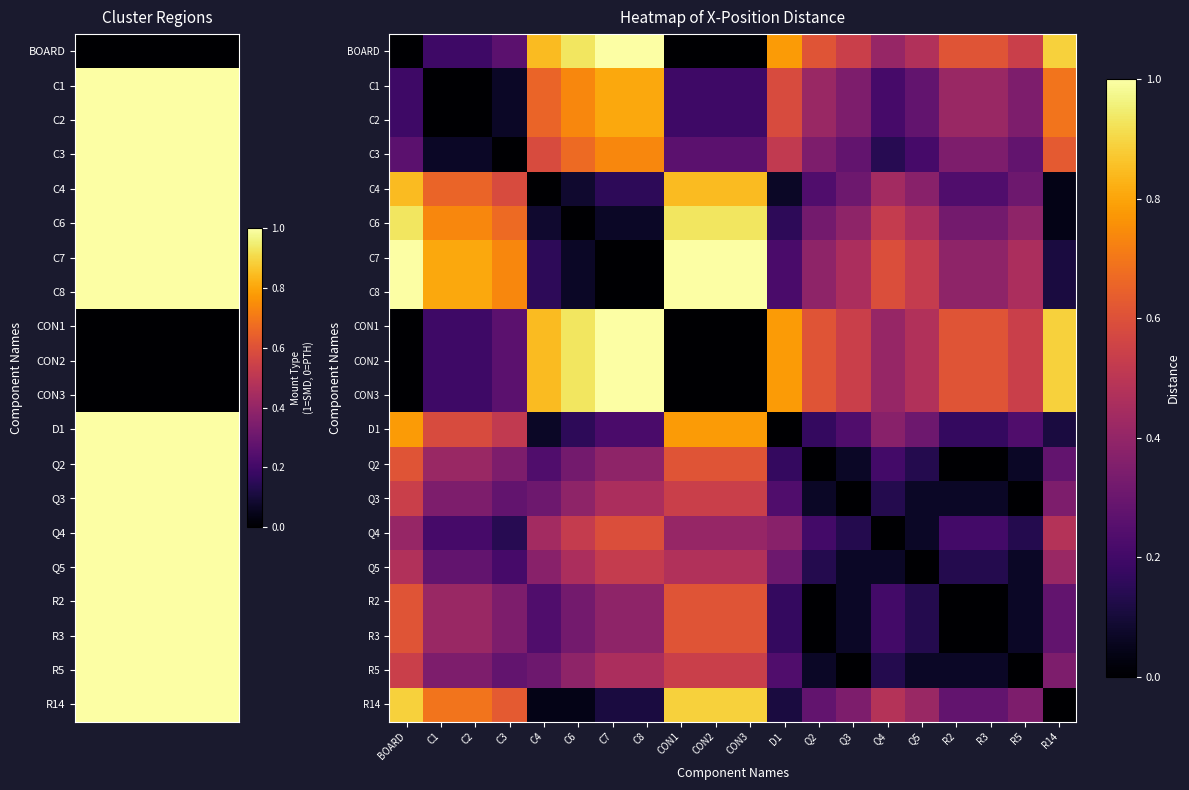

Reading left to right, list all the values displayed in this chart.

BOARD: BOARD=0.0	C1=0.2	C2=0.2	C3=0.3	C4=0.8	C6=0.9	C7=1.0	C8=1.0	CON1=0.0	CON2=0.0	CON3=0.0	D1=0.8	Q2=0.6	Q3=0.5	Q4=0.4	Q5=0.5	R2=0.6	R3=0.6	R5=0.5	R14=0.9
C1: BOARD=0.2	C1=0.0	C2=0.0	C3=0.1	C4=0.7	C6=0.7	C7=0.8	C8=0.8	CON1=0.2	CON2=0.2	CON3=0.2	D1=0.6	Q2=0.4	Q3=0.3	Q4=0.2	Q5=0.3	R2=0.4	R3=0.4	R5=0.3	R14=0.7
C2: BOARD=0.2	C1=0.0	C2=0.0	C3=0.1	C4=0.7	C6=0.7	C7=0.8	C8=0.8	CON1=0.2	CON2=0.2	CON3=0.2	D1=0.6	Q2=0.4	Q3=0.3	Q4=0.2	Q5=0.3	R2=0.4	R3=0.4	R5=0.3	R14=0.7
C3: BOARD=0.3	C1=0.1	C2=0.1	C3=0.0	C4=0.6	C6=0.7	C7=0.7	C8=0.7	CON1=0.3	CON2=0.3	CON3=0.3	D1=0.5	Q2=0.3	Q3=0.3	Q4=0.1	Q5=0.2	R2=0.3	R3=0.3	R5=0.3	R14=0.6
C4: BOARD=0.8	C1=0.7	C2=0.7	C3=0.6	C4=0.0	C6=0.1	C7=0.2	C8=0.2	CON1=0.8	CON2=0.8	CON3=0.8	D1=0.1	Q2=0.2	Q3=0.3	Q4=0.4	Q5=0.4	R2=0.2	R3=0.2	R5=0.3	R14=0.0
C6: BOARD=0.9	C1=0.7	C2=0.7	C3=0.7	C4=0.1	C6=0.0	C7=0.1	C8=0.1	CON1=0.9	CON2=0.9	CON3=0.9	D1=0.2	Q2=0.3	Q3=0.4	Q4=0.5	Q5=0.5	R2=0.3	R3=0.3	R5=0.4	R14=0.0
C7: BOARD=1.0	C1=0.8	C2=0.8	C3=0.7	C4=0.2	C6=0.1	C7=0.0	C8=0.0	CON1=1.0	CON2=1.0	CON3=1.0	D1=0.2	Q2=0.4	Q3=0.5	Q4=0.6	Q5=0.5	R2=0.4	R3=0.4	R5=0.5	R14=0.1
C8: BOARD=1.0	C1=0.8	C2=0.8	C3=0.7	C4=0.2	C6=0.1	C7=0.0	C8=0.0	CON1=1.0	CON2=1.0	CON3=1.0	D1=0.2	Q2=0.4	Q3=0.5	Q4=0.6	Q5=0.5	R2=0.4	R3=0.4	R5=0.5	R14=0.1
CON1: BOARD=0.0	C1=0.2	C2=0.2	C3=0.3	C4=0.8	C6=0.9	C7=1.0	C8=1.0	CON1=0.0	CON2=0.0	CON3=0.0	D1=0.8	Q2=0.6	Q3=0.5	Q4=0.4	Q5=0.5	R2=0.6	R3=0.6	R5=0.5	R14=0.9
CON2: BOARD=0.0	C1=0.2	C2=0.2	C3=0.3	C4=0.8	C6=0.9	C7=1.0	C8=1.0	CON1=0.0	CON2=0.0	CON3=0.0	D1=0.8	Q2=0.6	Q3=0.5	Q4=0.4	Q5=0.5	R2=0.6	R3=0.6	R5=0.5	R14=0.9
CON3: BOARD=0.0	C1=0.2	C2=0.2	C3=0.3	C4=0.8	C6=0.9	C7=1.0	C8=1.0	CON1=0.0	CON2=0.0	CON3=0.0	D1=0.8	Q2=0.6	Q3=0.5	Q4=0.4	Q5=0.5	R2=0.6	R3=0.6	R5=0.5	R14=0.9
D1: BOARD=0.8	C1=0.6	C2=0.6	C3=0.5	C4=0.1	C6=0.2	C7=0.2	C8=0.2	CON1=0.8	CON2=0.8	CON3=0.8	D1=0.0	Q2=0.2	Q3=0.2	Q4=0.4	Q5=0.3	R2=0.2	R3=0.2	R5=0.2	R14=0.1
Q2: BOARD=0.6	C1=0.4	C2=0.4	C3=0.3	C4=0.2	C6=0.3	C7=0.4	C8=0.4	CON1=0.6	CON2=0.6	CON3=0.6	D1=0.2	Q2=0.0	Q3=0.1	Q4=0.2	Q5=0.1	R2=0.0	R3=0.0	R5=0.1	R14=0.3
Q3: BOARD=0.5	C1=0.3	C2=0.3	C3=0.3	C4=0.3	C6=0.4	C7=0.5	C8=0.5	CON1=0.5	CON2=0.5	CON3=0.5	D1=0.2	Q2=0.1	Q3=0.0	Q4=0.1	Q5=0.1	R2=0.1	R3=0.1	R5=0.0	R14=0.3
Q4: BOARD=0.4	C1=0.2	C2=0.2	C3=0.1	C4=0.4	C6=0.5	C7=0.6	C8=0.6	CON1=0.4	CON2=0.4	CON3=0.4	D1=0.4	Q2=0.2	Q3=0.1	Q4=0.0	Q5=0.1	R2=0.2	R3=0.2	R5=0.1	R14=0.5
Q5: BOARD=0.5	C1=0.3	C2=0.3	C3=0.2	C4=0.4	C6=0.5	C7=0.5	C8=0.5	CON1=0.5	CON2=0.5	CON3=0.5	D1=0.3	Q2=0.1	Q3=0.1	Q4=0.1	Q5=0.0	R2=0.1	R3=0.1	R5=0.1	R14=0.4
R2: BOARD=0.6	C1=0.4	C2=0.4	C3=0.3	C4=0.2	C6=0.3	C7=0.4	C8=0.4	CON1=0.6	CON2=0.6	CON3=0.6	D1=0.2	Q2=0.0	Q3=0.1	Q4=0.2	Q5=0.1	R2=0.0	R3=0.0	R5=0.1	R14=0.3
R3: BOARD=0.6	C1=0.4	C2=0.4	C3=0.3	C4=0.2	C6=0.3	C7=0.4	C8=0.4	CON1=0.6	CON2=0.6	CON3=0.6	D1=0.2	Q2=0.0	Q3=0.1	Q4=0.2	Q5=0.1	R2=0.0	R3=0.0	R5=0.1	R14=0.3
R5: BOARD=0.5	C1=0.3	C2=0.3	C3=0.3	C4=0.3	C6=0.4	C7=0.5	C8=0.5	CON1=0.5	CON2=0.5	CON3=0.5	D1=0.2	Q2=0.1	Q3=0.0	Q4=0.1	Q5=0.1	R2=0.1	R3=0.1	R5=0.0	R14=0.3
R14: BOARD=0.9	C1=0.7	C2=0.7	C3=0.6	C4=0.0	C6=0.0	C7=0.1	C8=0.1	CON1=0.9	CON2=0.9	CON3=0.9	D1=0.1	Q2=0.3	Q3=0.3	Q4=0.5	Q5=0.4	R2=0.3	R3=0.3	R5=0.3	R14=0.0